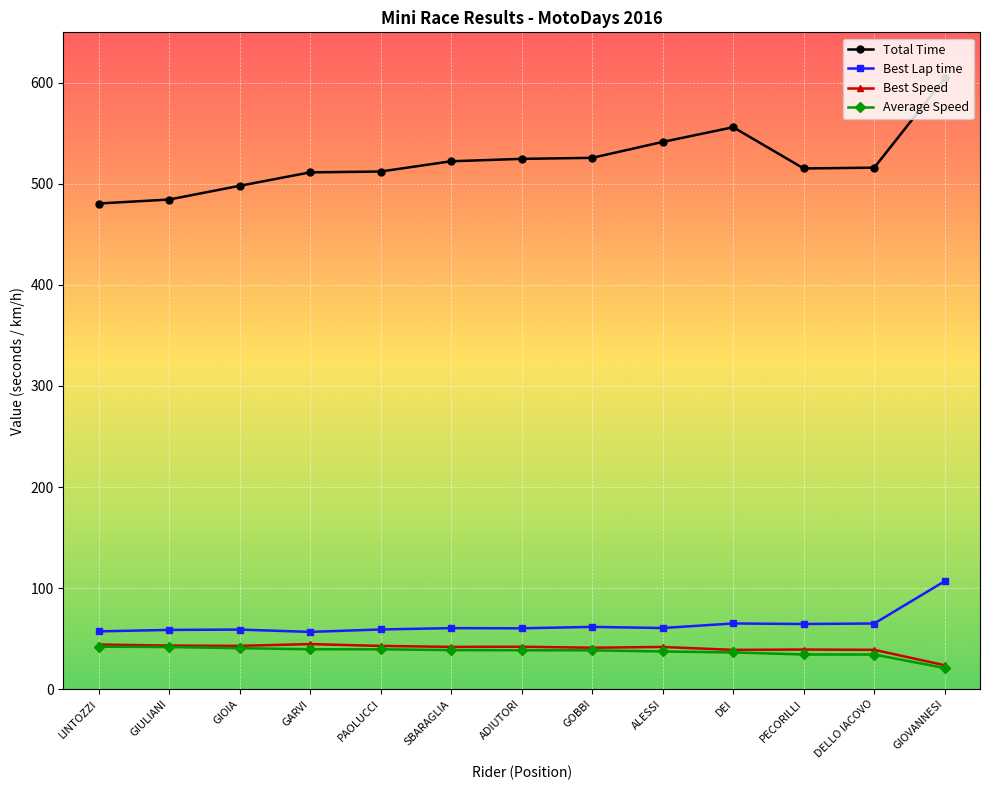

At which category is the sum across all series the highest?

GIOVANNESI